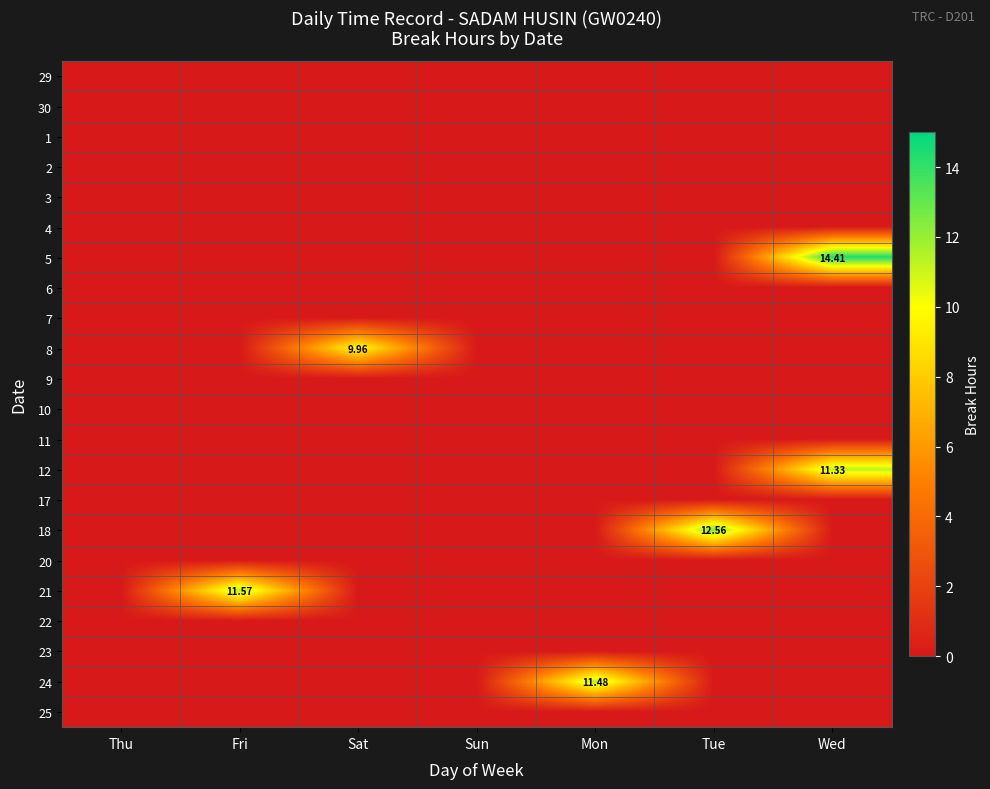

True or false: 5 has a value of 25.6 at Wed.

False